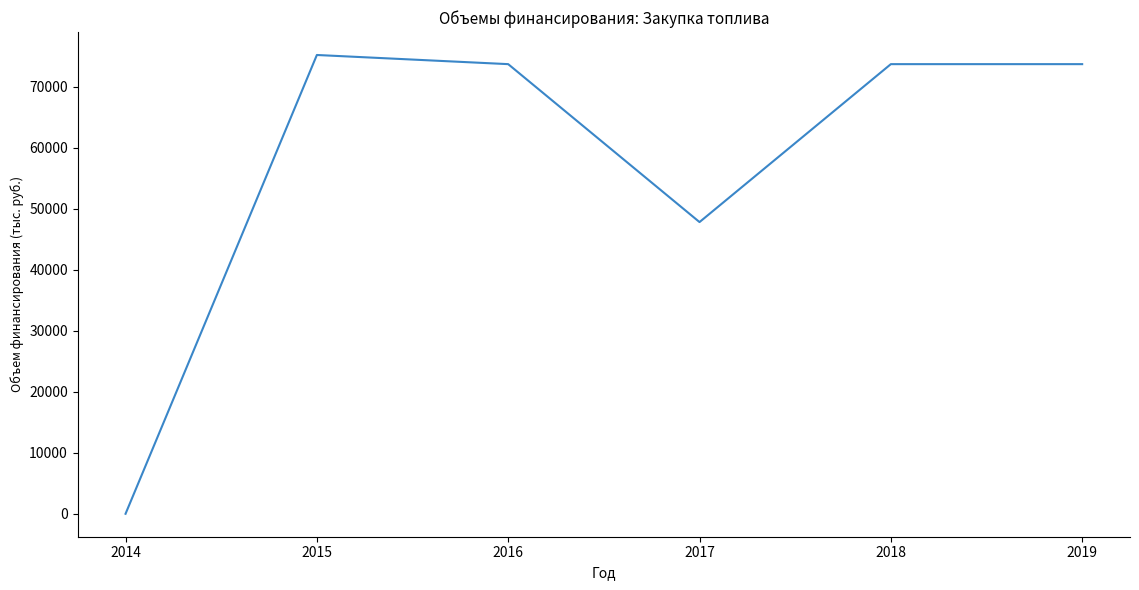

Reading right to left, transcribe all the data shown in this chart.

73688.8	73688.8	47805.9	73688.8	75188.5	0.0